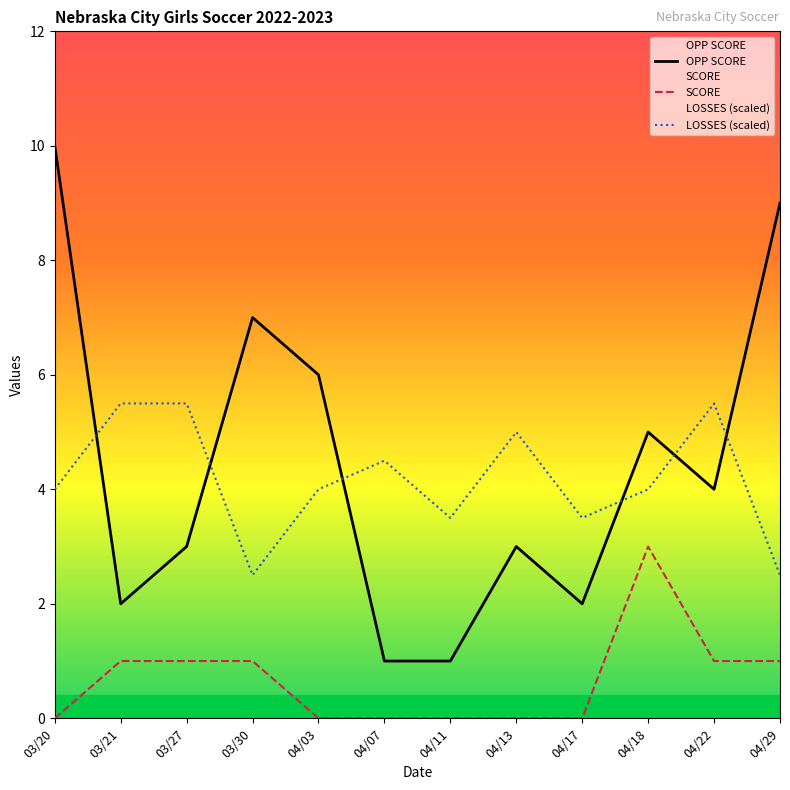

True or false: SCORE and OPP SCORE cross at least once.

False